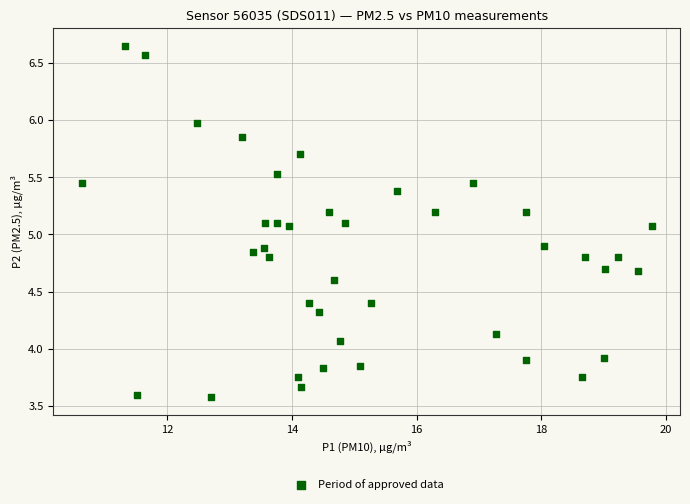

What is the range of Y values (max minus min)?

3.1